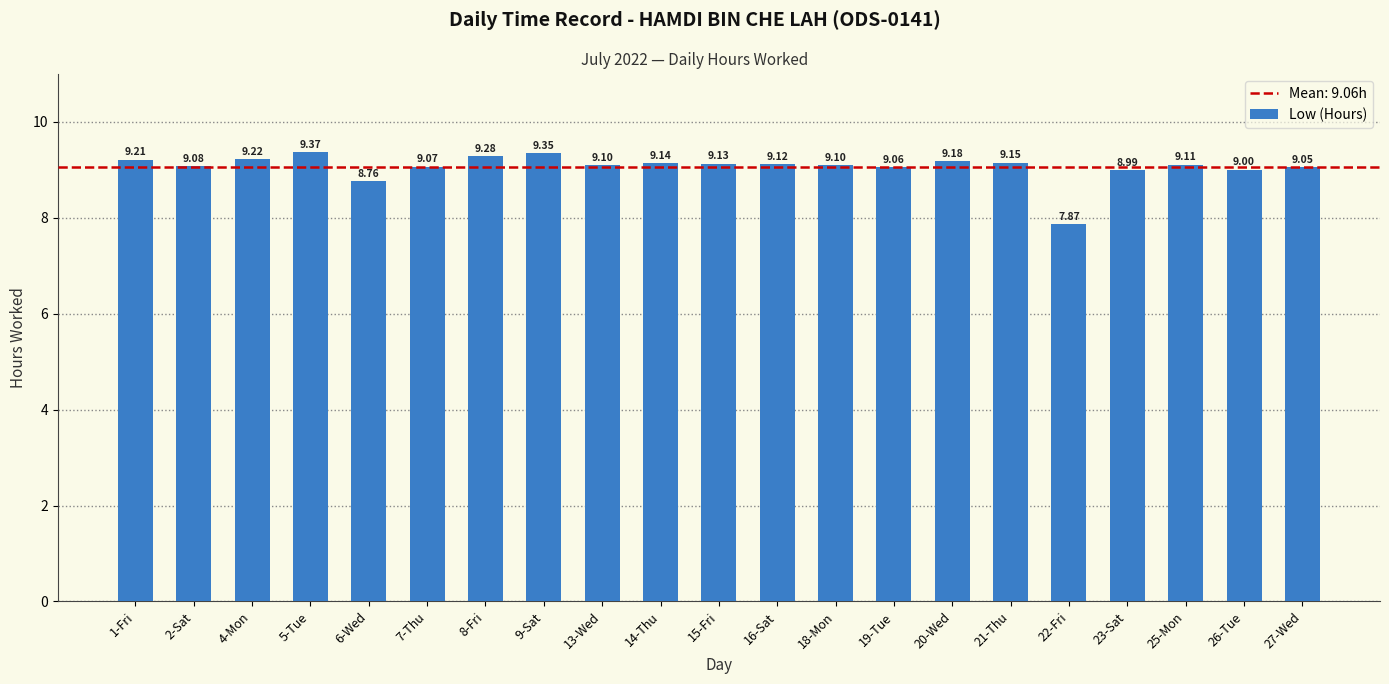

What is the change in value from 18-Mon to 20-Wed?

+0.1